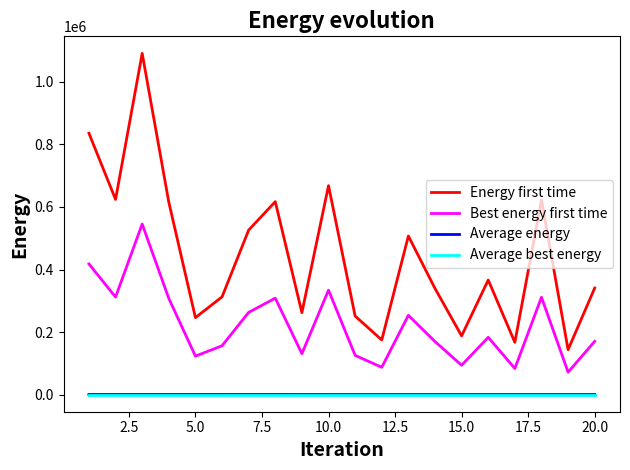

Does the chart display data point markers on the line(s)?

No